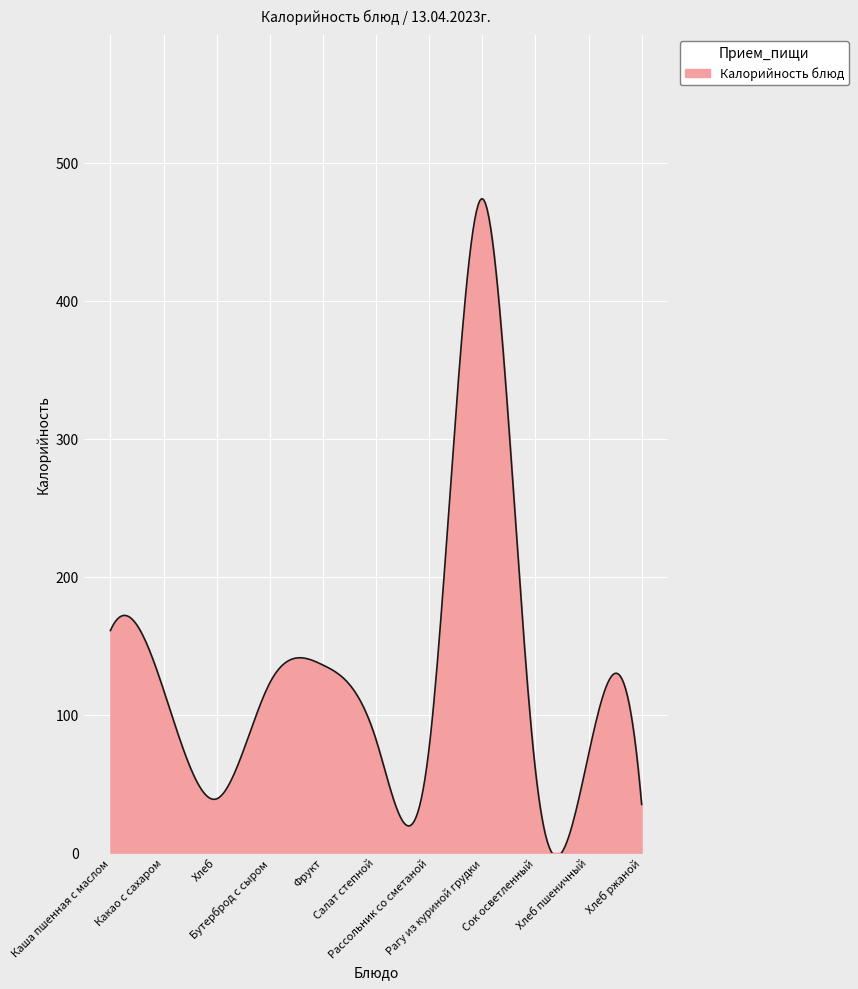

True or false: the data has more than 0 interior local peaks.

True